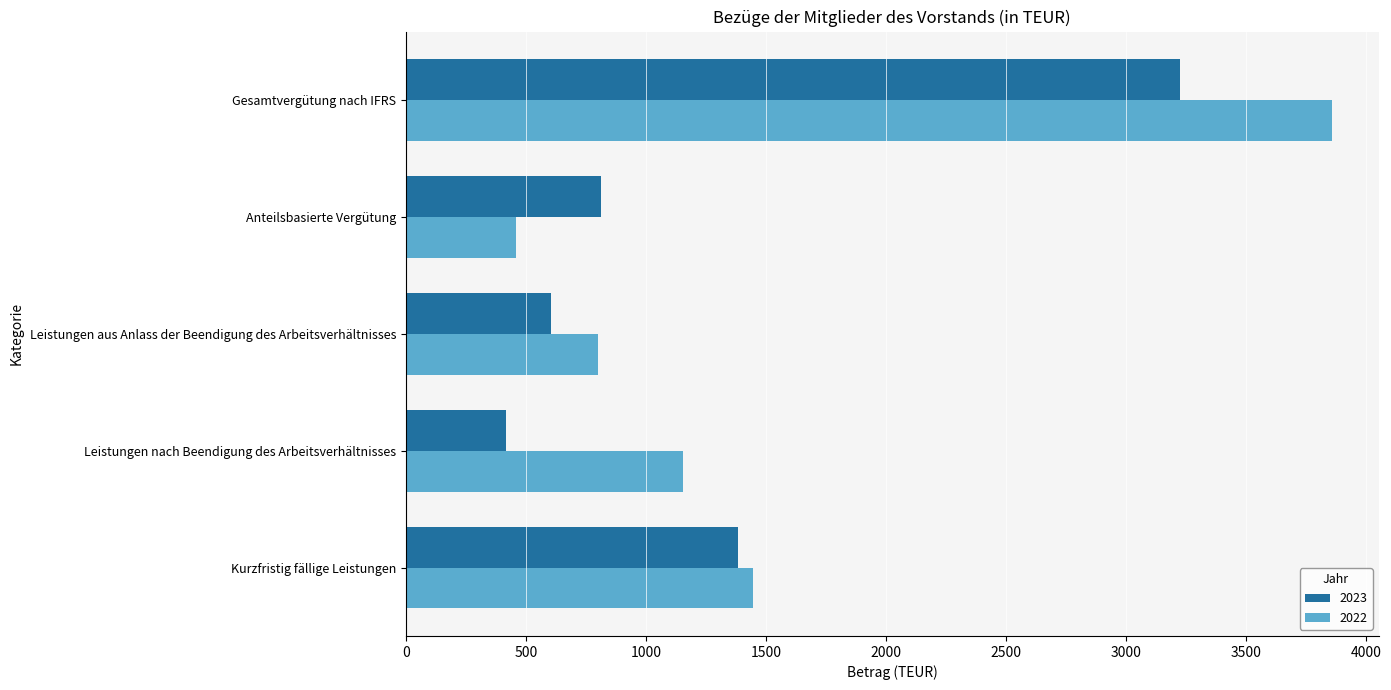

Rank the series by their average value, from highest to lowest.

2022, 2023